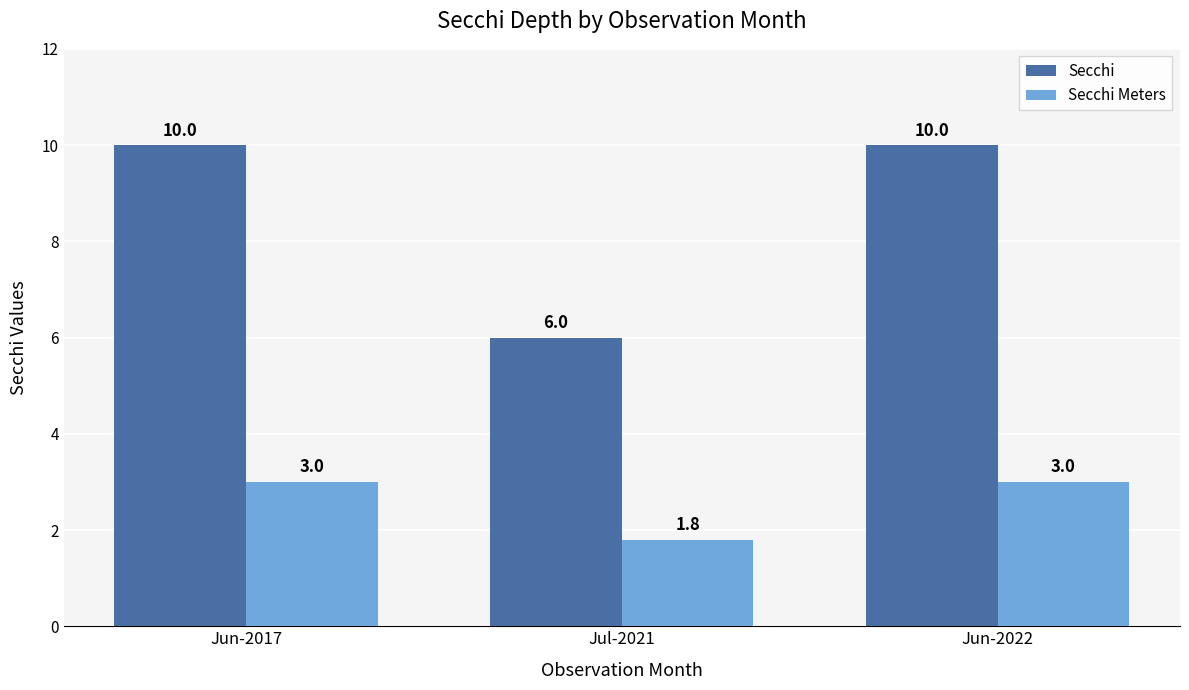

What is the approximate value of Secchi at Jun-2017?

10.0